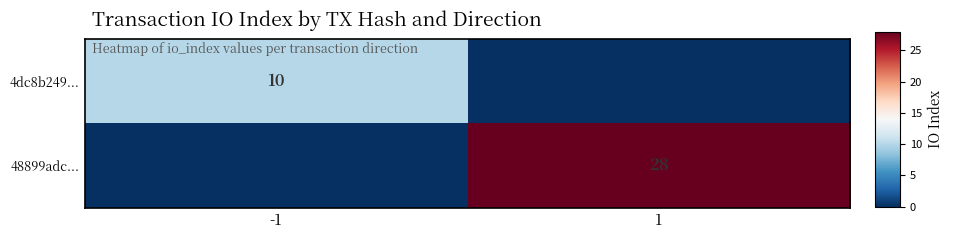

Is the value of 4dc8b249... at -1 greater than the value of 48899adc... at 1?

No